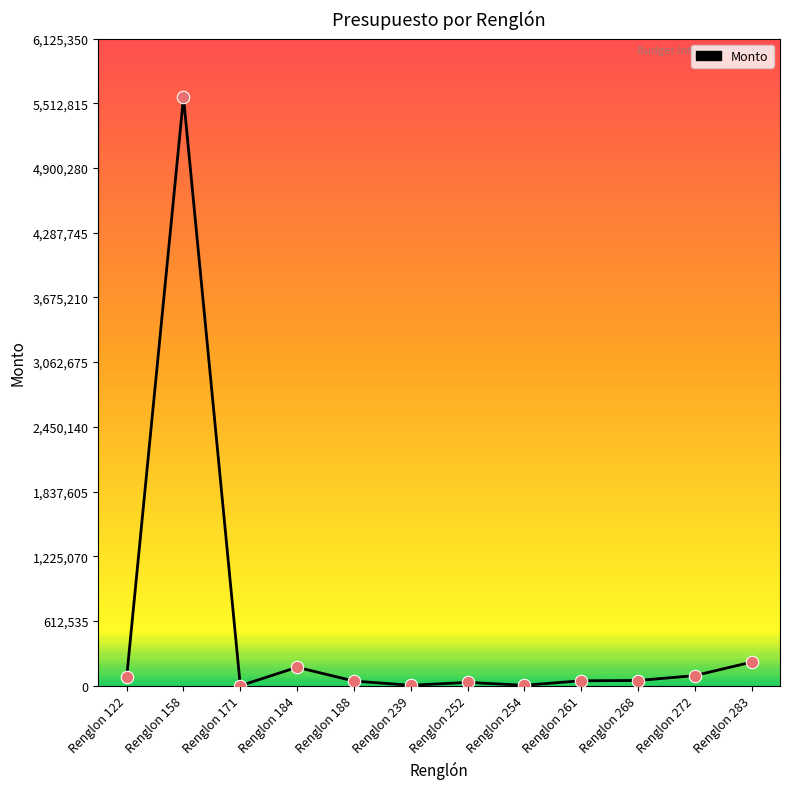

What is the change in value from Renglon 158 to Renglon 283?

-5345200